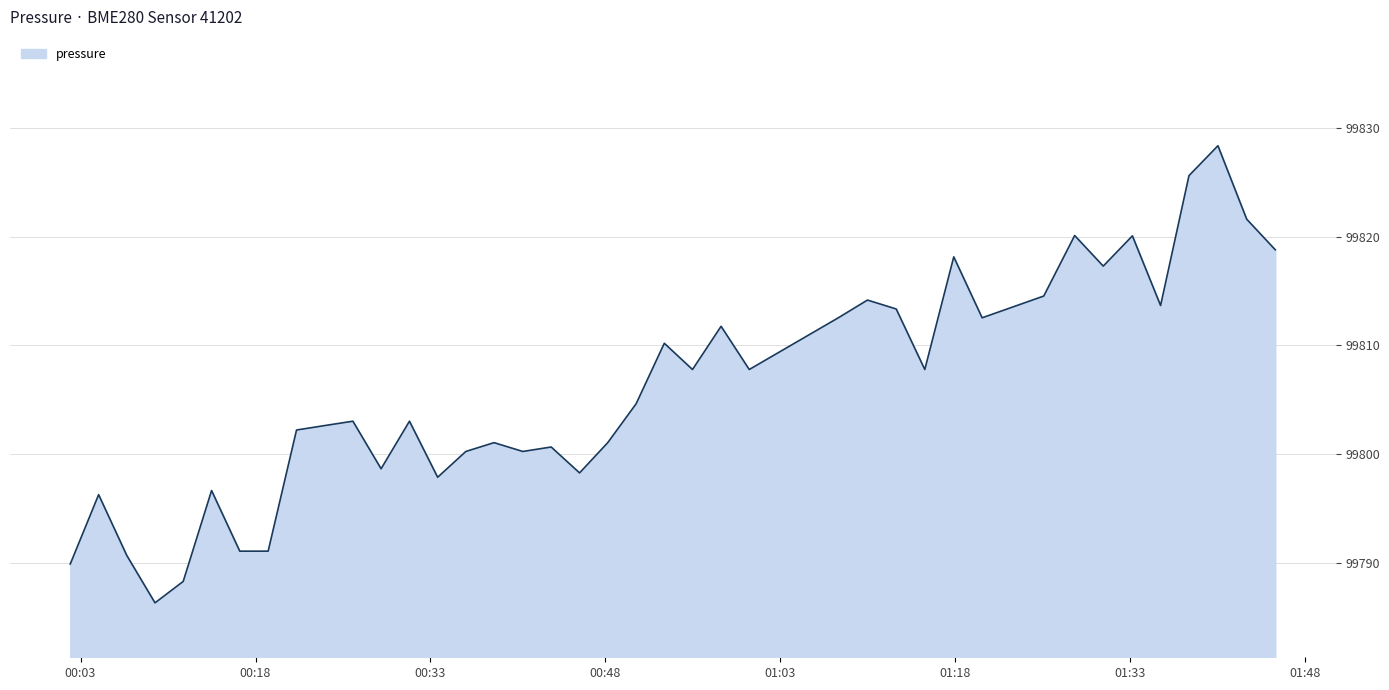

What is the greatest value displayed?

99828.3